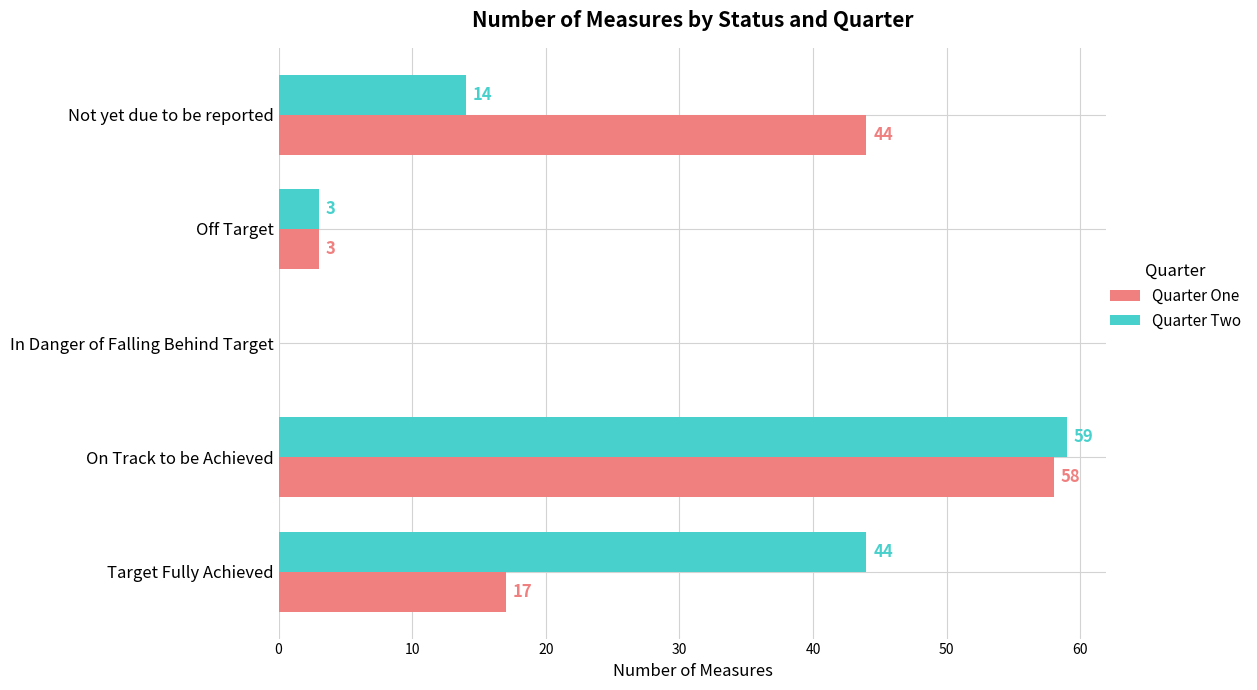

What is the sum of the Quarter Two values at In Danger of Falling Behind Target and Not yet due to be reported?

14